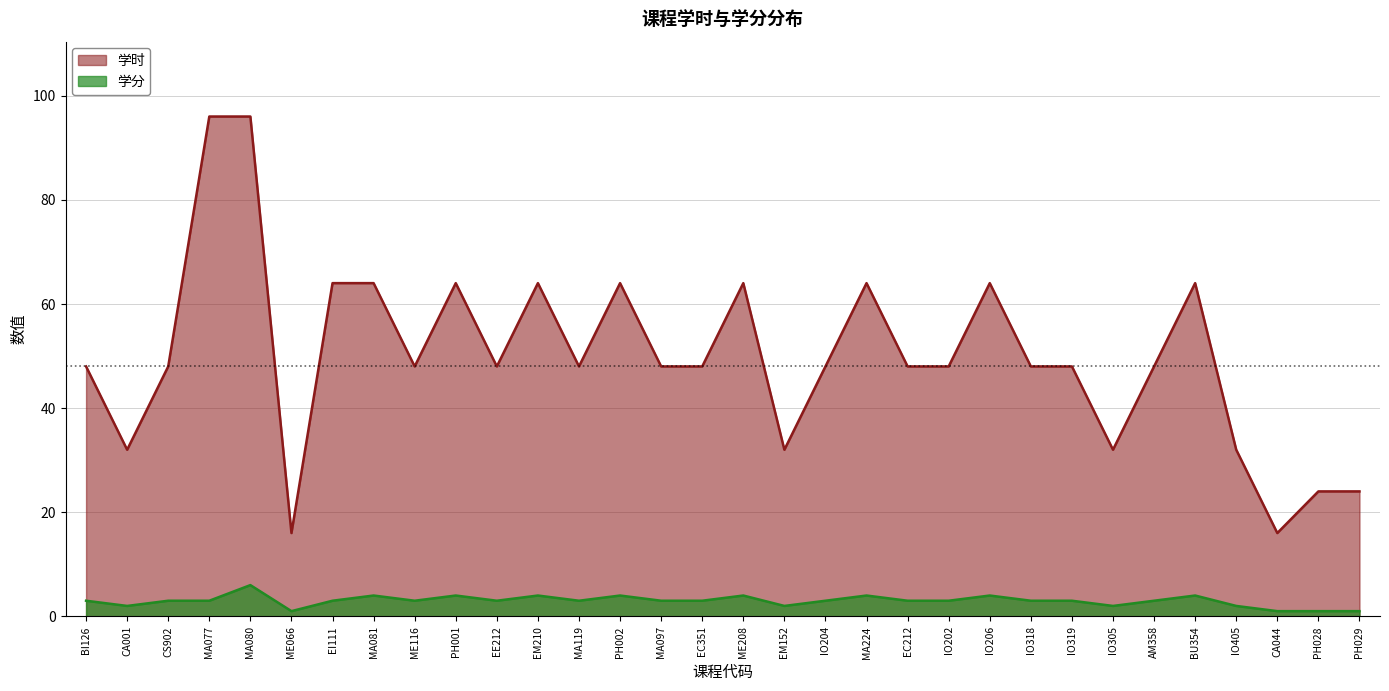

True or false: 学分 and 学时 cross at least once.

False